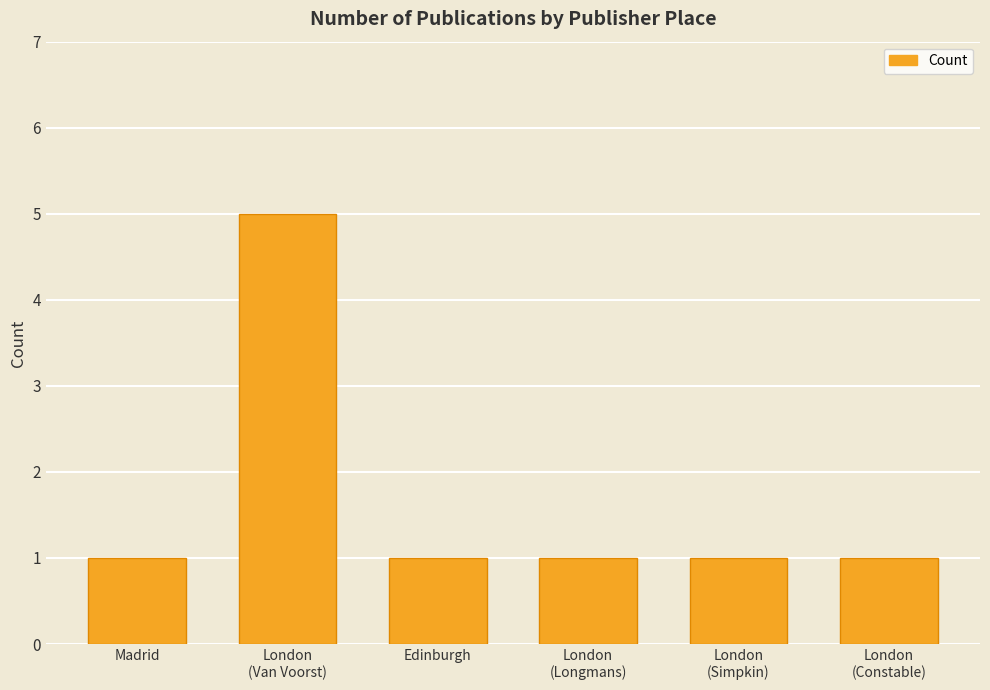

Count the number of data series in this chart.

1